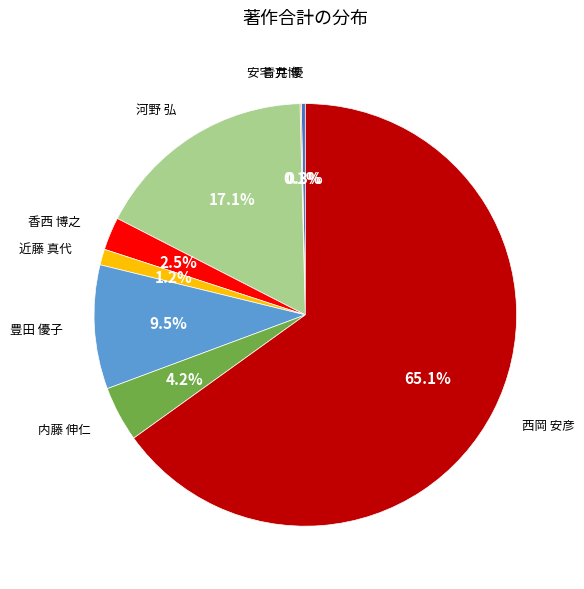

Does any single category account for the majority?

Yes